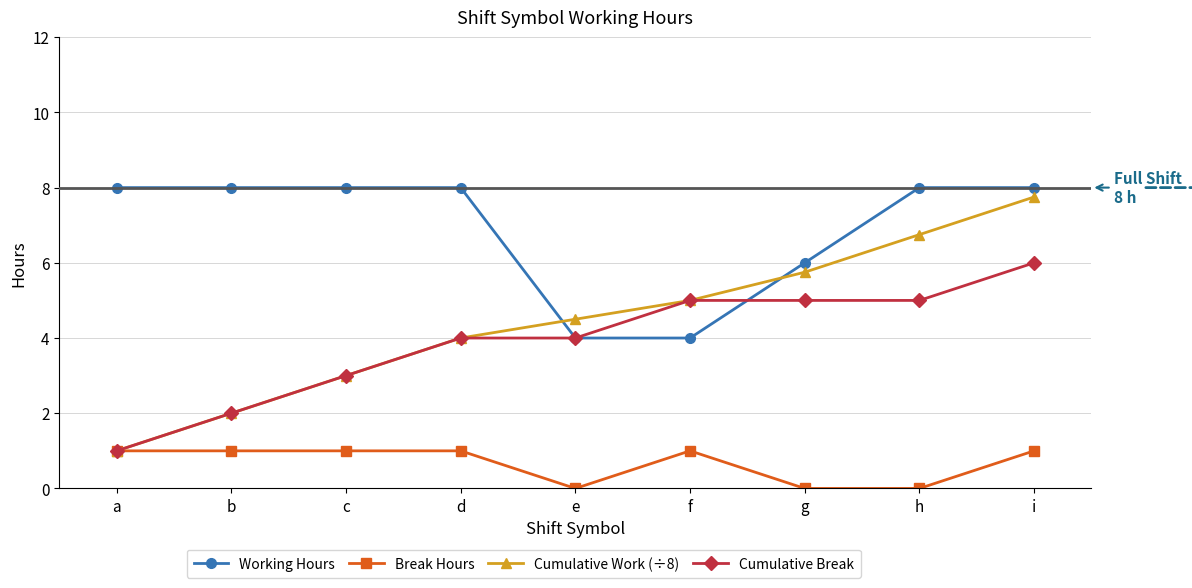

Reading right to left, what are all the values shown in this chart?

Working Hours: i=8.0	h=8.0	g=6.0	f=4.0	e=4.0	d=8.0	c=8.0	b=8.0	a=8.0
Break Hours: i=1.0	h=0.0	g=0.0	f=1.0	e=0.0	d=1.0	c=1.0	b=1.0	a=1.0
Cumulative Work (÷8): i=7.8	h=6.8	g=5.8	f=5.0	e=4.5	d=4.0	c=3.0	b=2.0	a=1.0
Cumulative Break: i=6.0	h=5.0	g=5.0	f=5.0	e=4.0	d=4.0	c=3.0	b=2.0	a=1.0